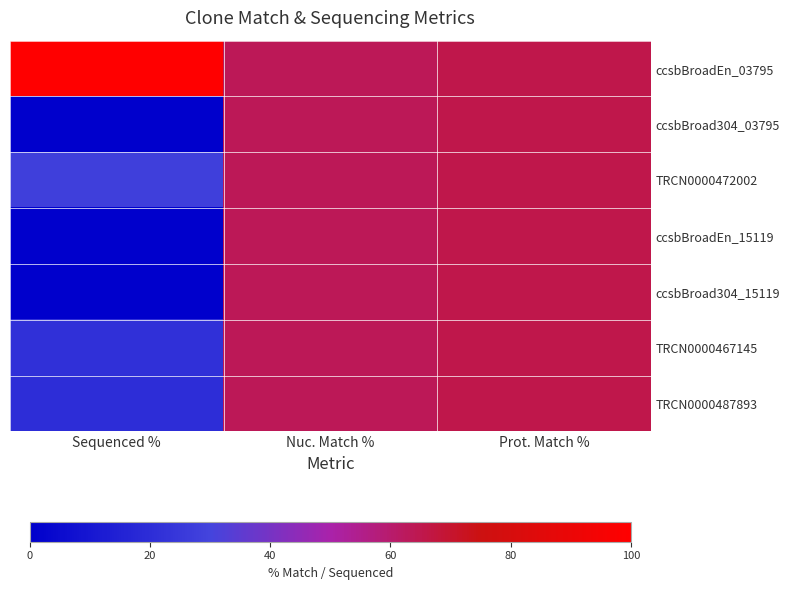

Which series has the largest total across all categories?

ccsbBroadEn_03795